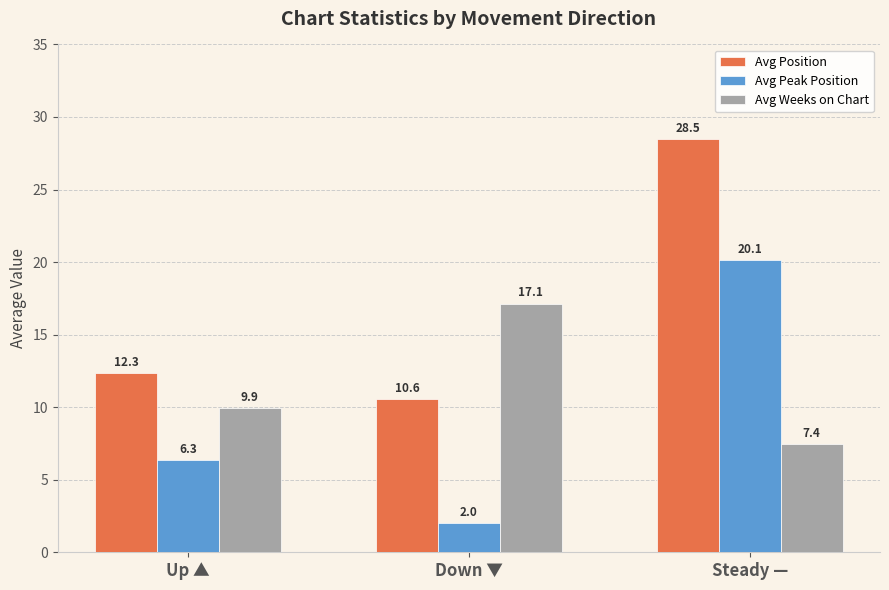

What position from the left is Steady —?

3